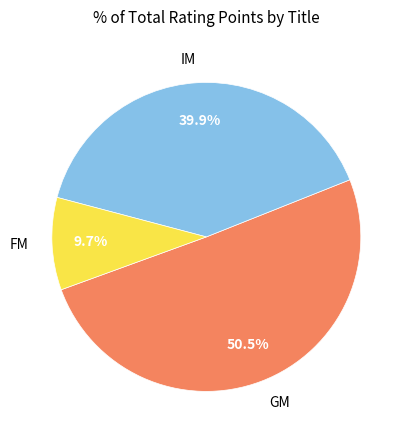

The IM slice represents 1% of the pie. True or false?

False